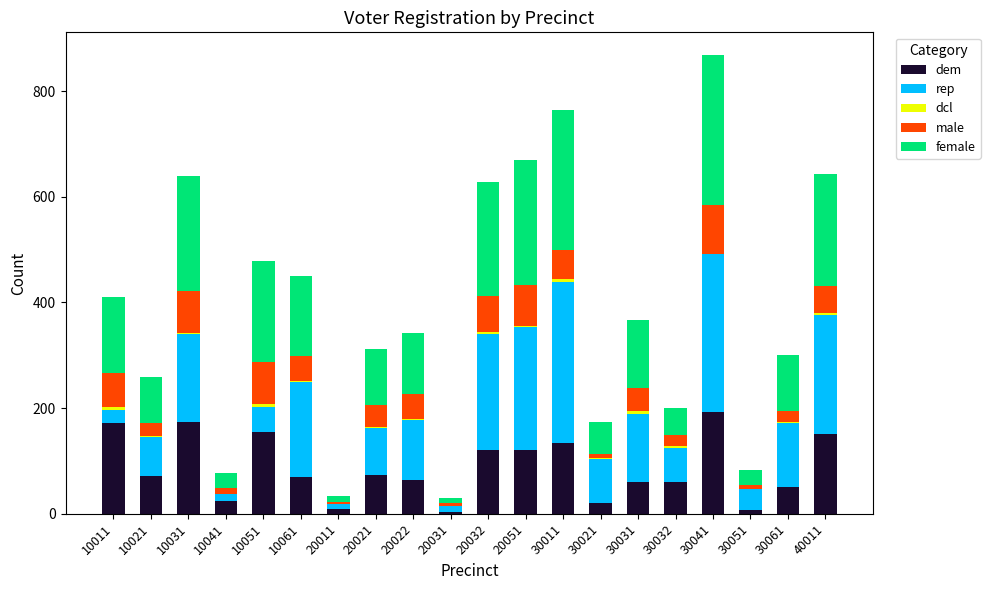

At which category is the sum across all series the highest?

30041